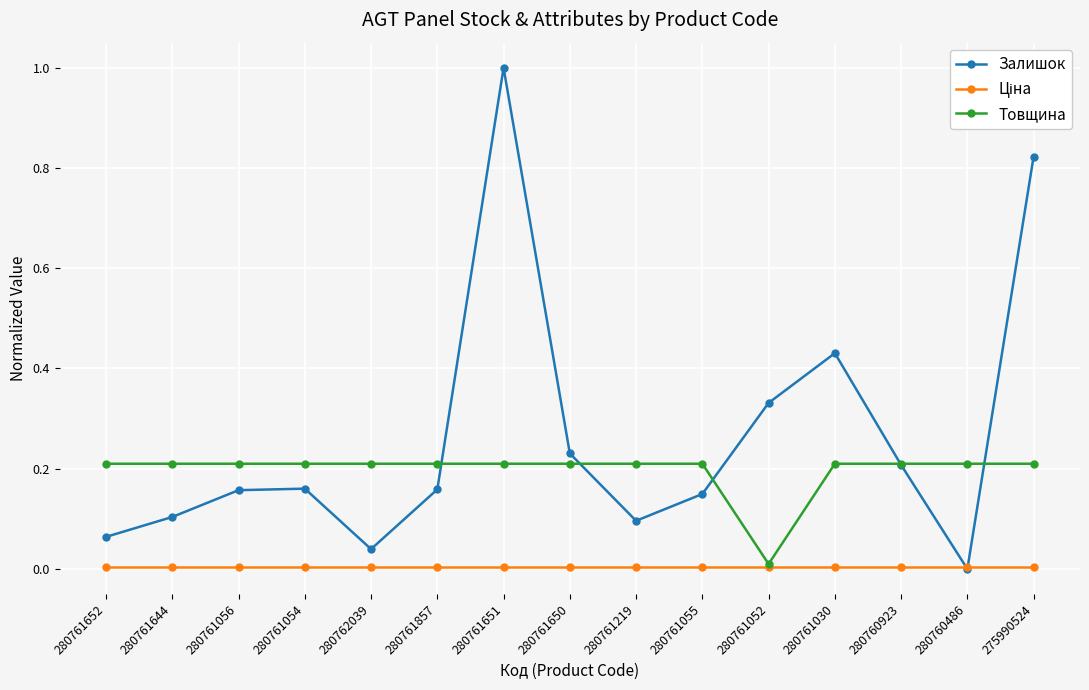

True or false: Залишок has a value of 0.4 at 275990524.

False